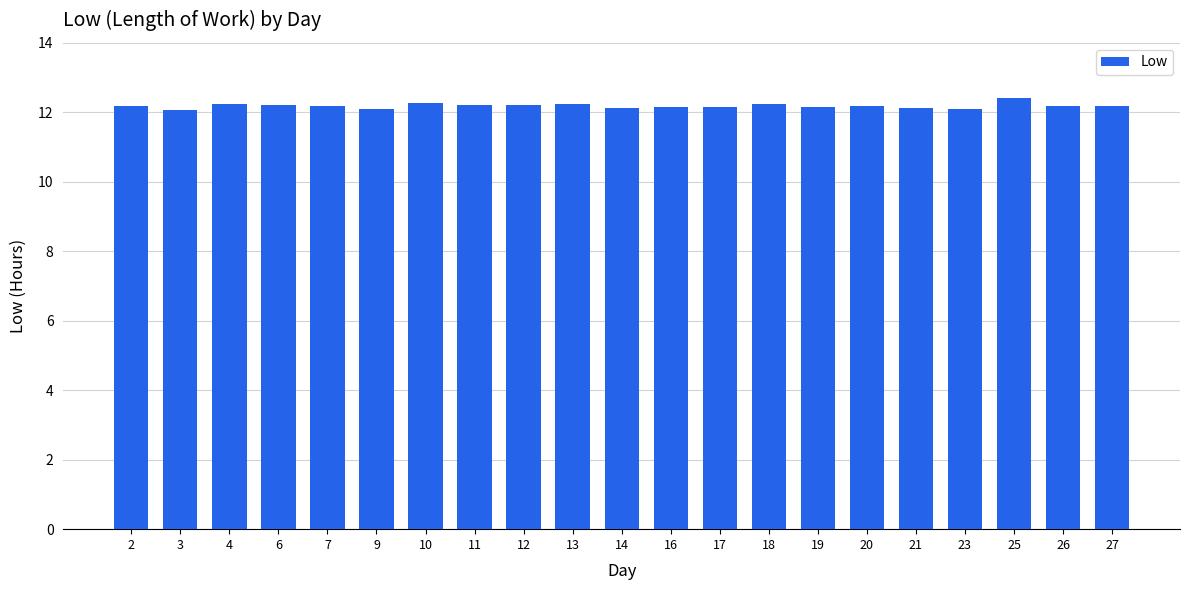

Approximately how many times larger is the value at 6 compared to 7?

1.0